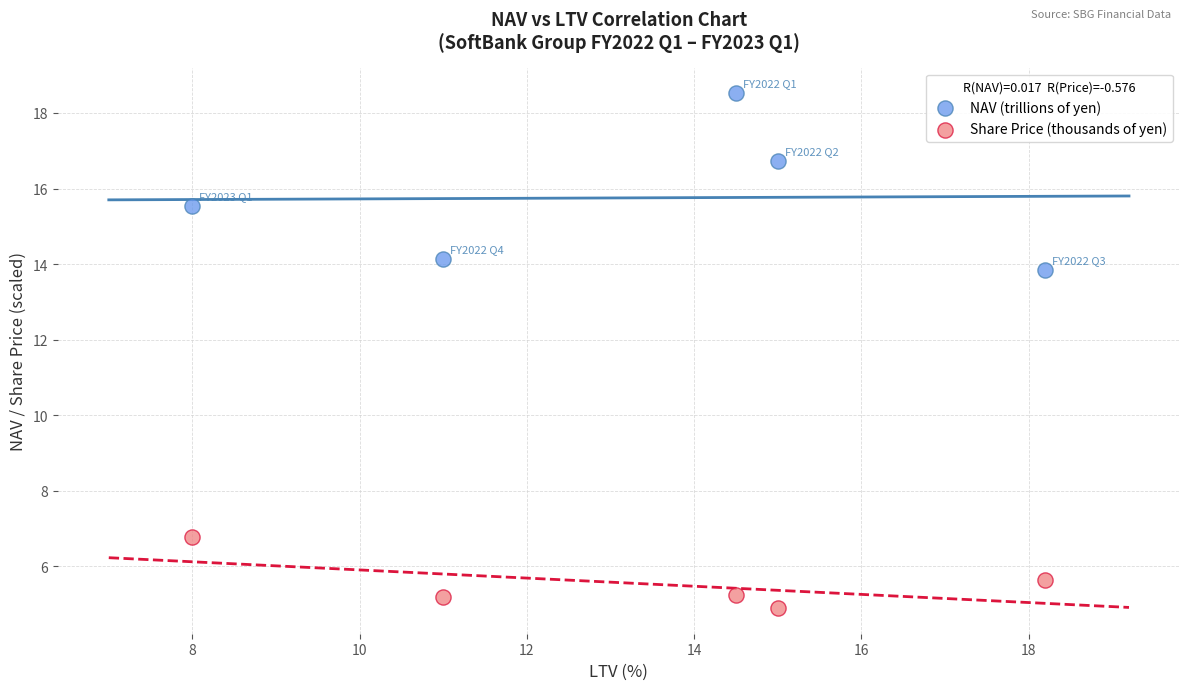

Which series contains the highest Y value?

NAV (trillions of yen)